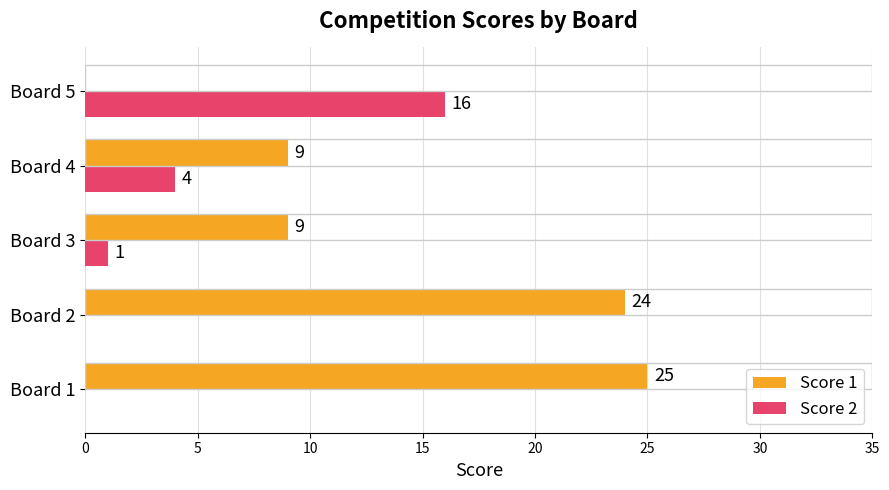

What is the total value across all series at Board 3?

10